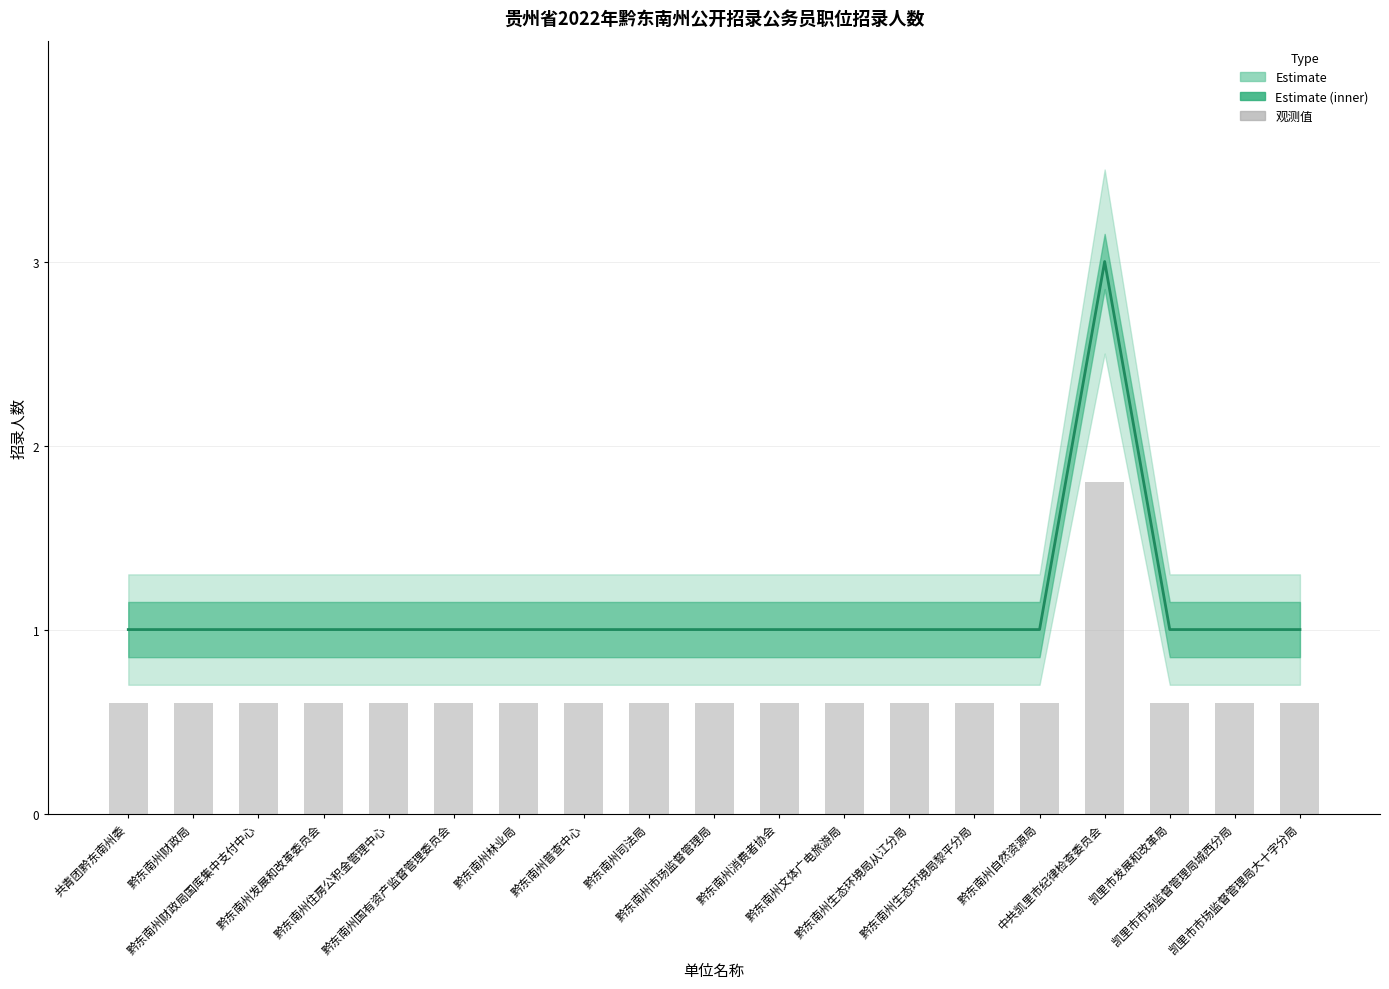

At which category does the chart reach its minimum across all series?

共青团黔东南州委